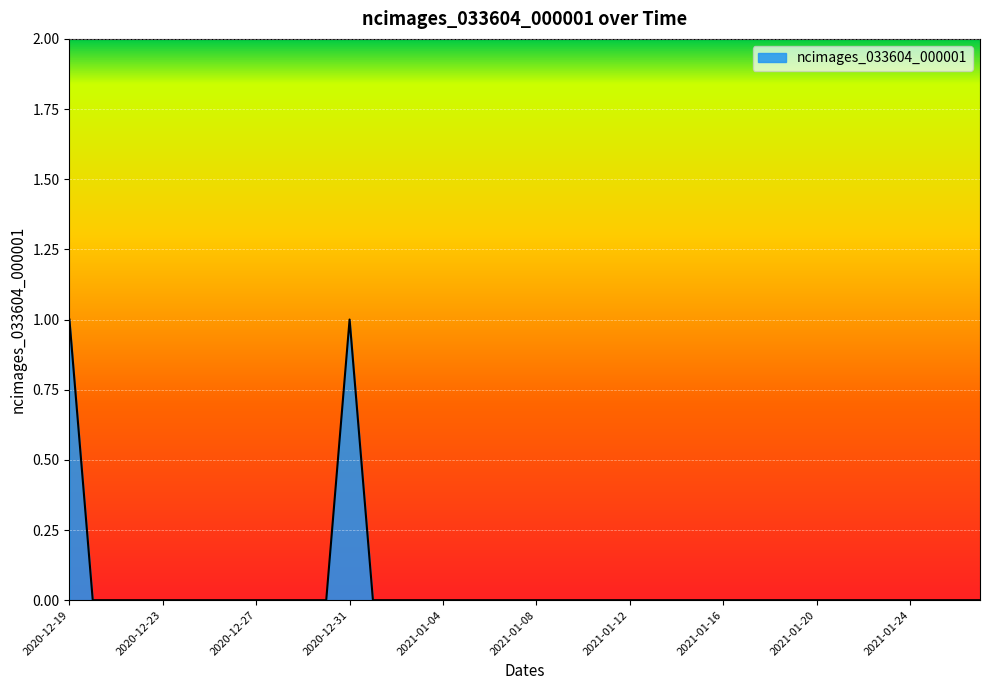

How many lines are shown in the chart?

1